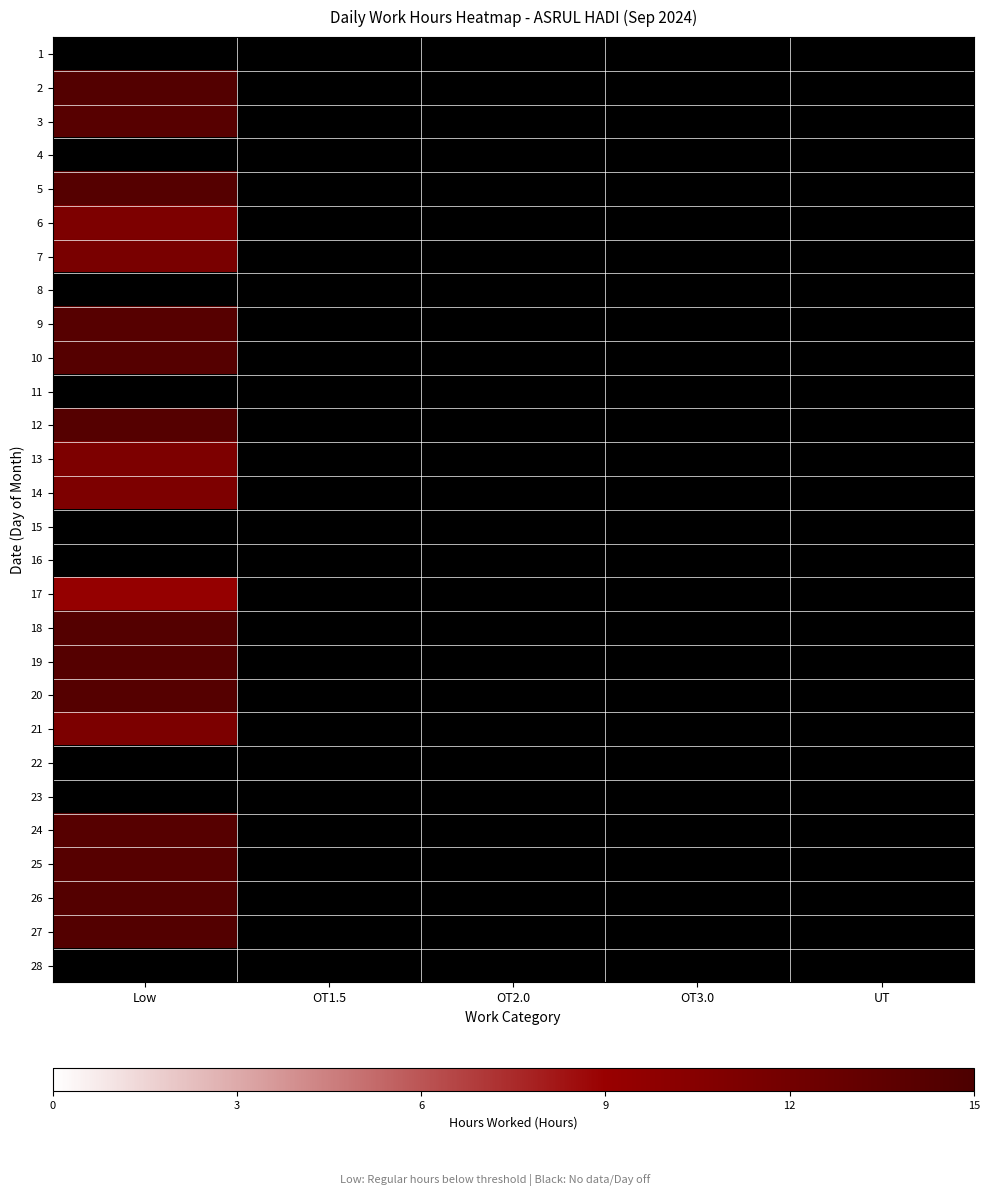

Reading left to right, list all the values displayed in this chart.

1: Low=0.0	OT1.5=0.0	OT2.0=0.0	OT3.0=0.0	UT=0.0
2: Low=14.4	OT1.5=0.0	OT2.0=0.0	OT3.0=0.0	UT=0.0
3: Low=14.1	OT1.5=0.0	OT2.0=0.0	OT3.0=0.0	UT=0.0
4: Low=0.0	OT1.5=0.0	OT2.0=0.0	OT3.0=0.0	UT=0.0
5: Low=14.3	OT1.5=0.0	OT2.0=0.0	OT3.0=0.0	UT=0.0
6: Low=11.2	OT1.5=0.0	OT2.0=0.0	OT3.0=0.0	UT=0.0
7: Low=11.5	OT1.5=0.0	OT2.0=0.0	OT3.0=0.0	UT=0.0
8: Low=0.0	OT1.5=0.0	OT2.0=0.0	OT3.0=0.0	UT=0.0
9: Low=14.2	OT1.5=0.0	OT2.0=0.0	OT3.0=0.0	UT=0.0
10: Low=14.3	OT1.5=0.0	OT2.0=0.0	OT3.0=0.0	UT=0.0
11: Low=0.0	OT1.5=0.0	OT2.0=0.0	OT3.0=0.0	UT=0.0
12: Low=14.3	OT1.5=0.0	OT2.0=0.0	OT3.0=0.0	UT=0.0
13: Low=11.2	OT1.5=0.0	OT2.0=0.0	OT3.0=0.0	UT=0.0
14: Low=11.2	OT1.5=0.0	OT2.0=0.0	OT3.0=0.0	UT=0.0
15: Low=0.0	OT1.5=0.0	OT2.0=0.0	OT3.0=0.0	UT=0.0
16: Low=0.0	OT1.5=0.0	OT2.0=0.0	OT3.0=0.0	UT=0.0
17: Low=9.3	OT1.5=0.0	OT2.0=0.0	OT3.0=0.0	UT=0.0
18: Low=14.4	OT1.5=0.0	OT2.0=0.0	OT3.0=0.0	UT=0.0
19: Low=14.3	OT1.5=0.0	OT2.0=0.0	OT3.0=0.0	UT=0.0
20: Low=14.3	OT1.5=0.0	OT2.0=0.0	OT3.0=0.0	UT=0.0
21: Low=11.2	OT1.5=0.0	OT2.0=0.0	OT3.0=0.0	UT=0.0
22: Low=0.0	OT1.5=0.0	OT2.0=0.0	OT3.0=0.0	UT=0.0
23: Low=0.0	OT1.5=0.0	OT2.0=0.0	OT3.0=0.0	UT=0.0
24: Low=14.2	OT1.5=0.0	OT2.0=0.0	OT3.0=0.0	UT=0.0
25: Low=14.2	OT1.5=0.0	OT2.0=0.0	OT3.0=0.0	UT=0.0
26: Low=14.3	OT1.5=0.0	OT2.0=0.0	OT3.0=0.0	UT=0.0
27: Low=14.4	OT1.5=0.0	OT2.0=0.0	OT3.0=0.0	UT=0.0
28: Low=0.0	OT1.5=0.0	OT2.0=0.0	OT3.0=0.0	UT=0.0